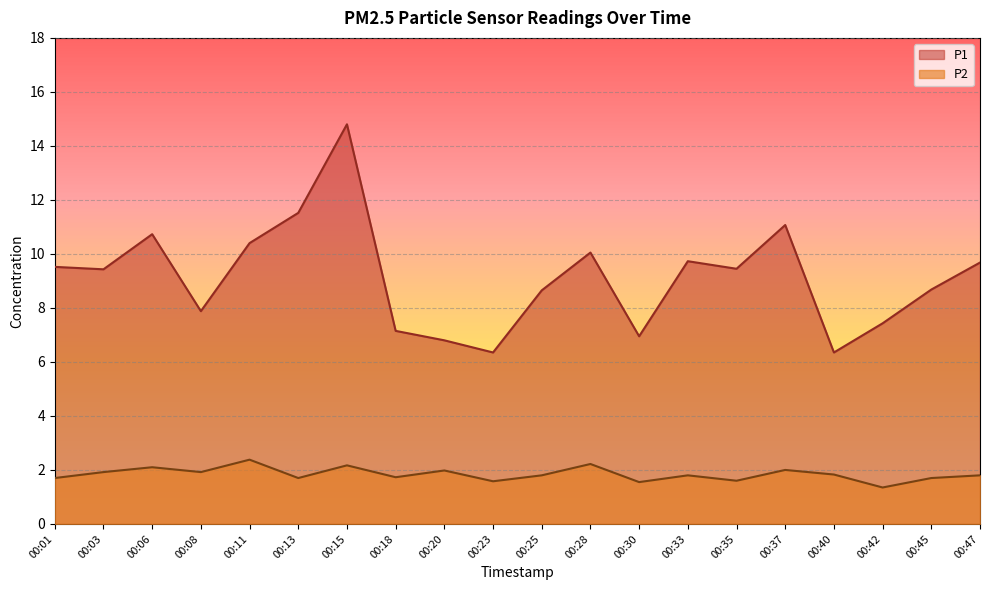

Which series has the largest range (max minus min)?

P1